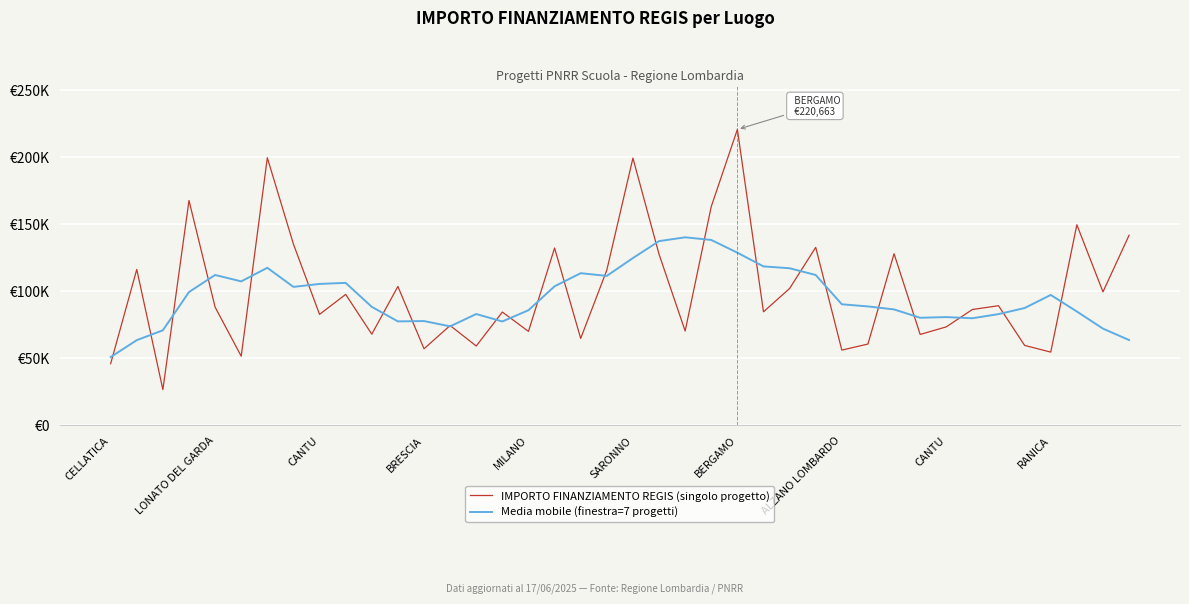

What are all the series names shown in the legend?

IMPORTO FINANZIAMENTO REGIS (singolo progetto), Media mobile (finestra=7 progetti)